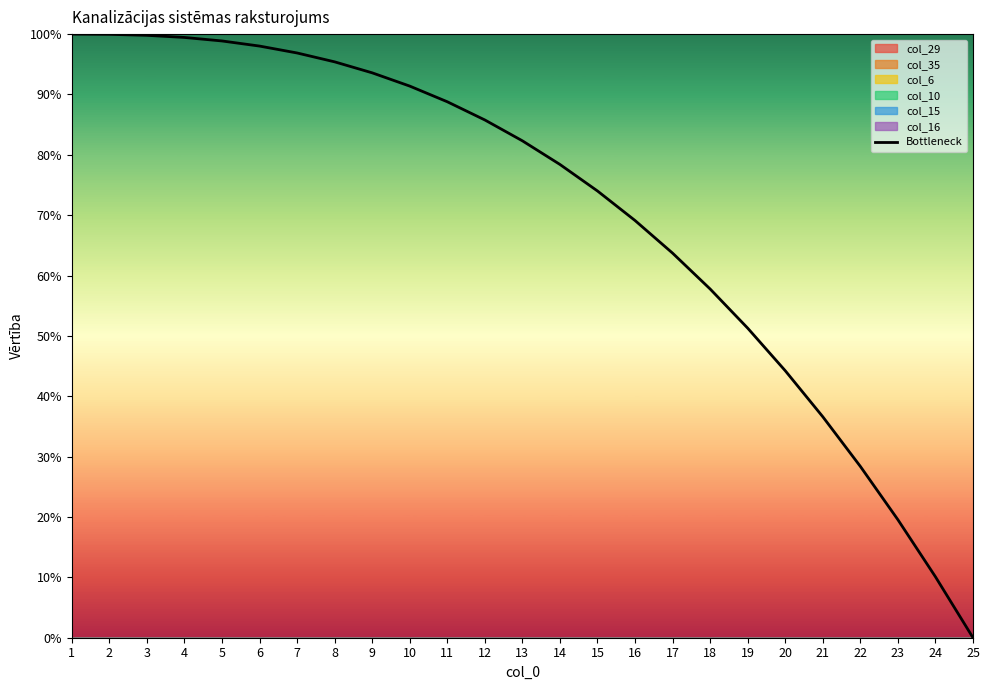

True or false: the data has more than 1 interior local peaks.

False